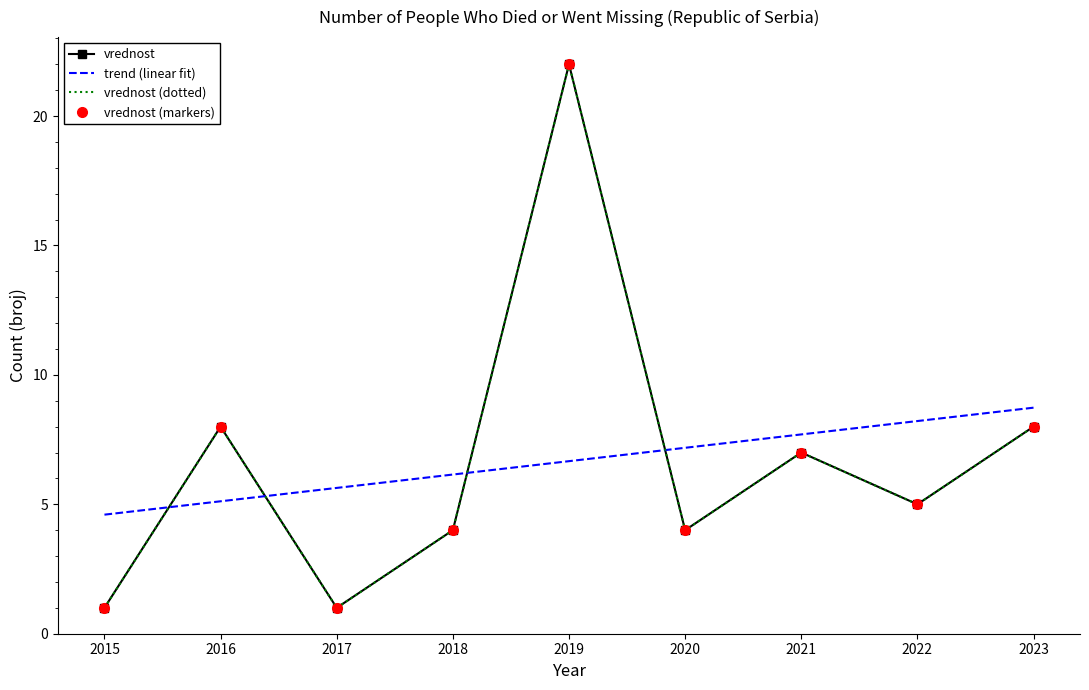

In vrednost (dotted), how many points are higher than both neighbors (excluding endpoints)?

3